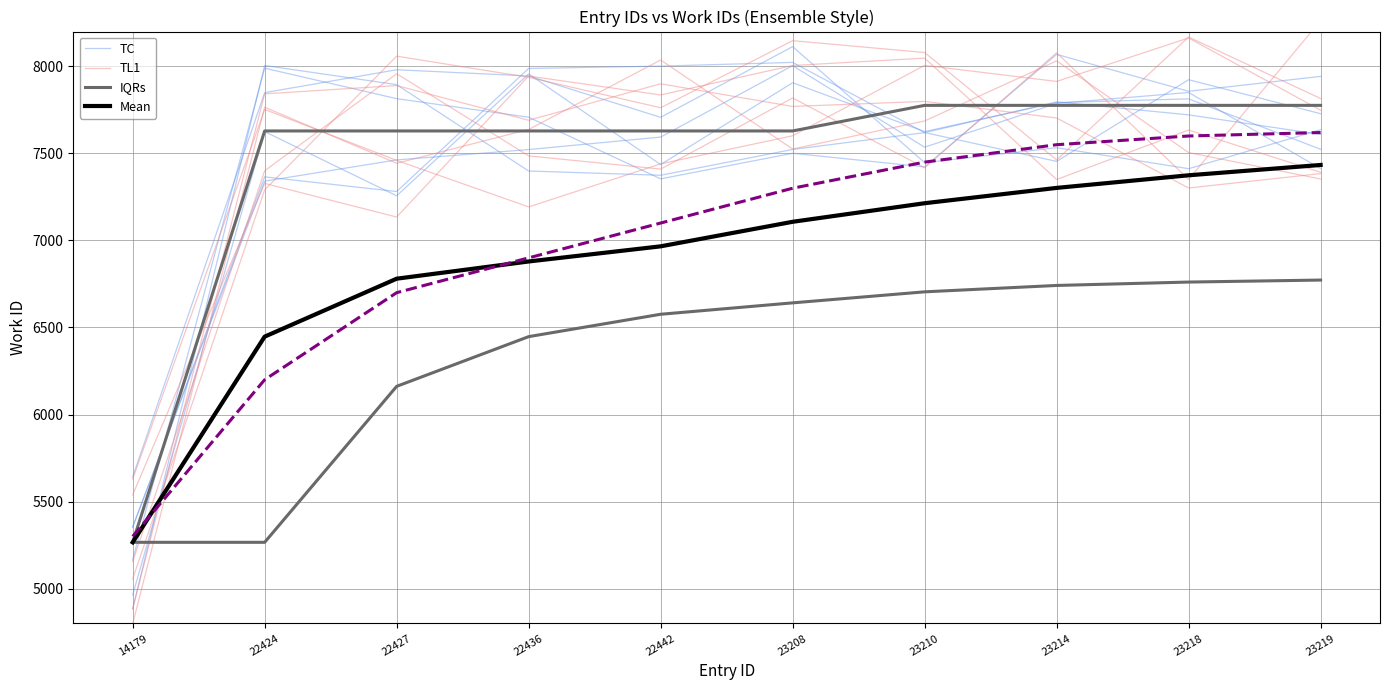

What is the minimum value for TL1?

5154.7